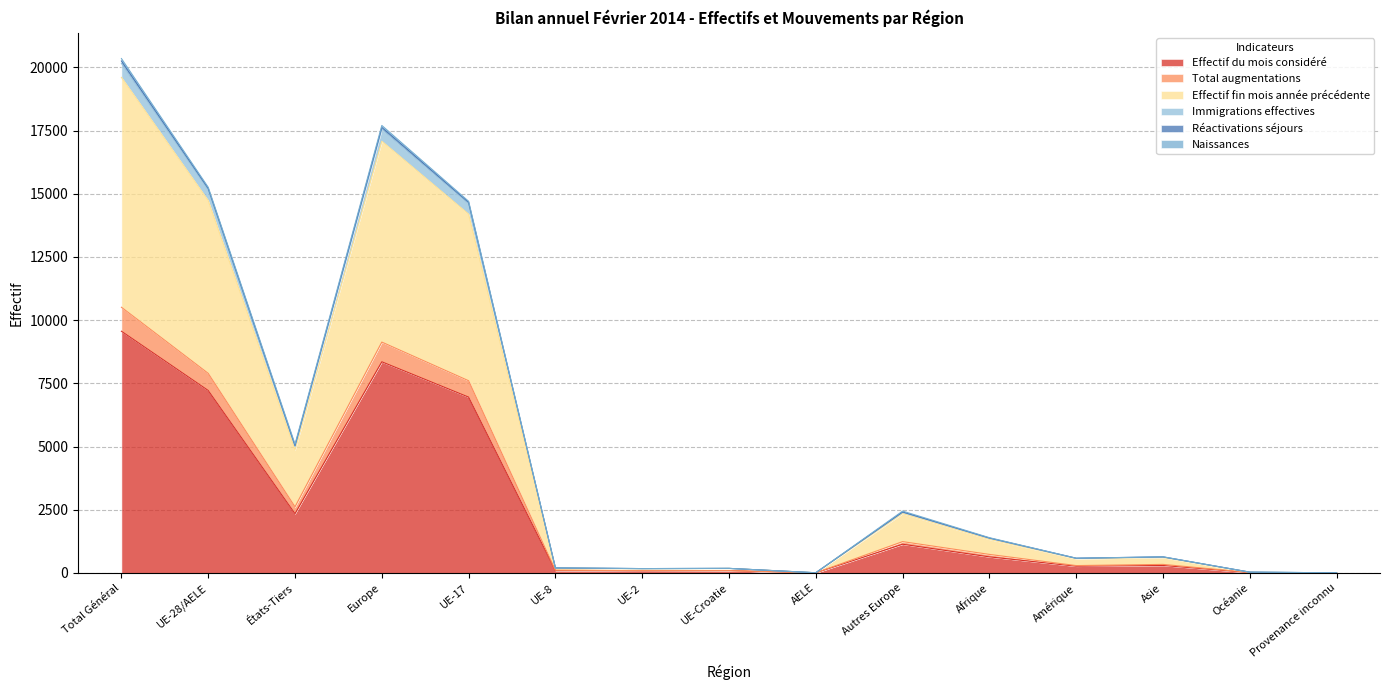

Between UE-8 and Europe, which is larger?

Europe